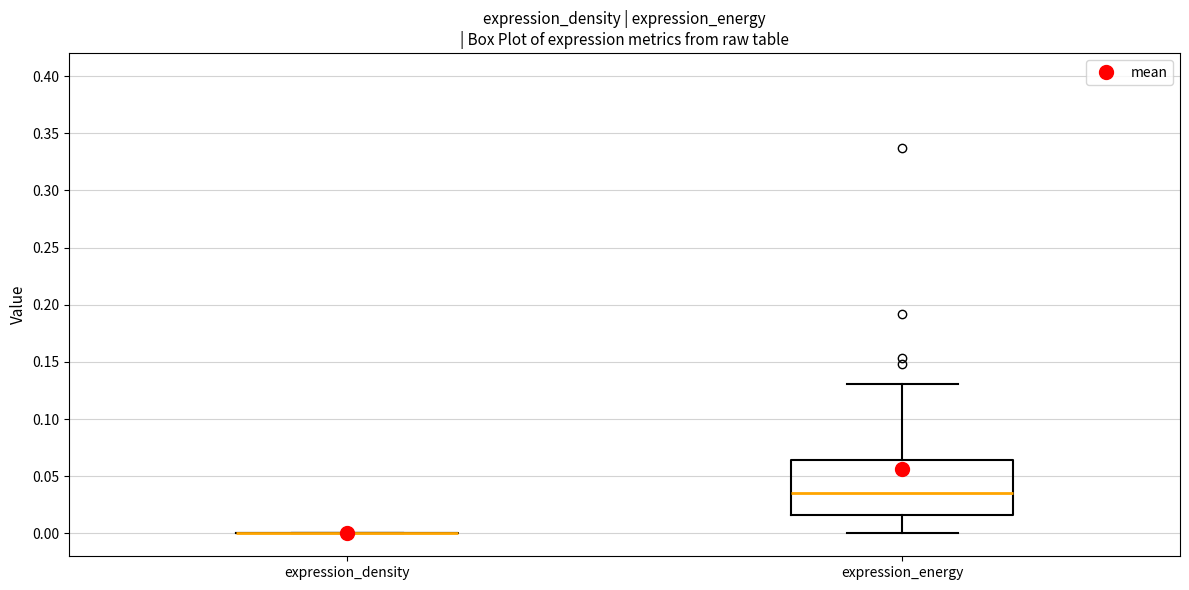

Which box is the tallest, from its lower edge to its upper edge?

expression_energy